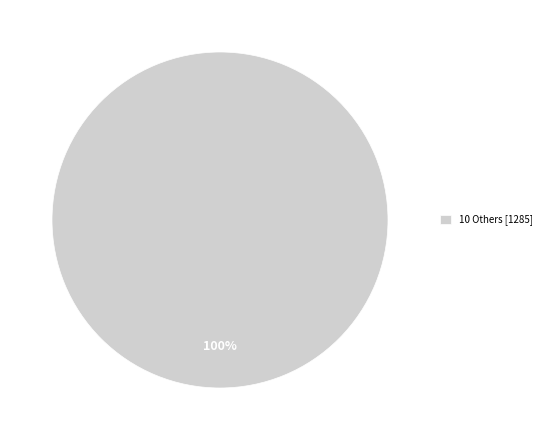

The 10 Others [1285] slice represents 90% of the pie. True or false?

False